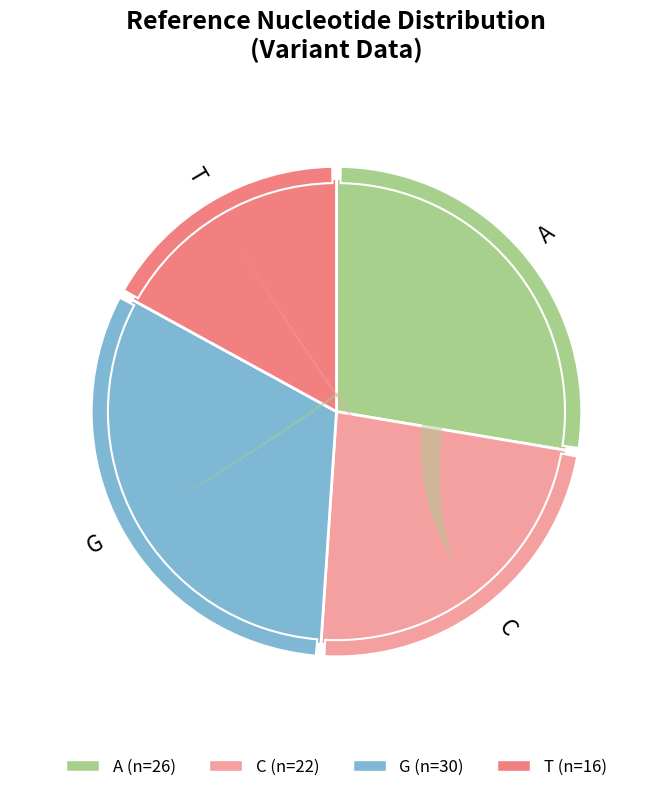

Is C the majority of the pie?

No